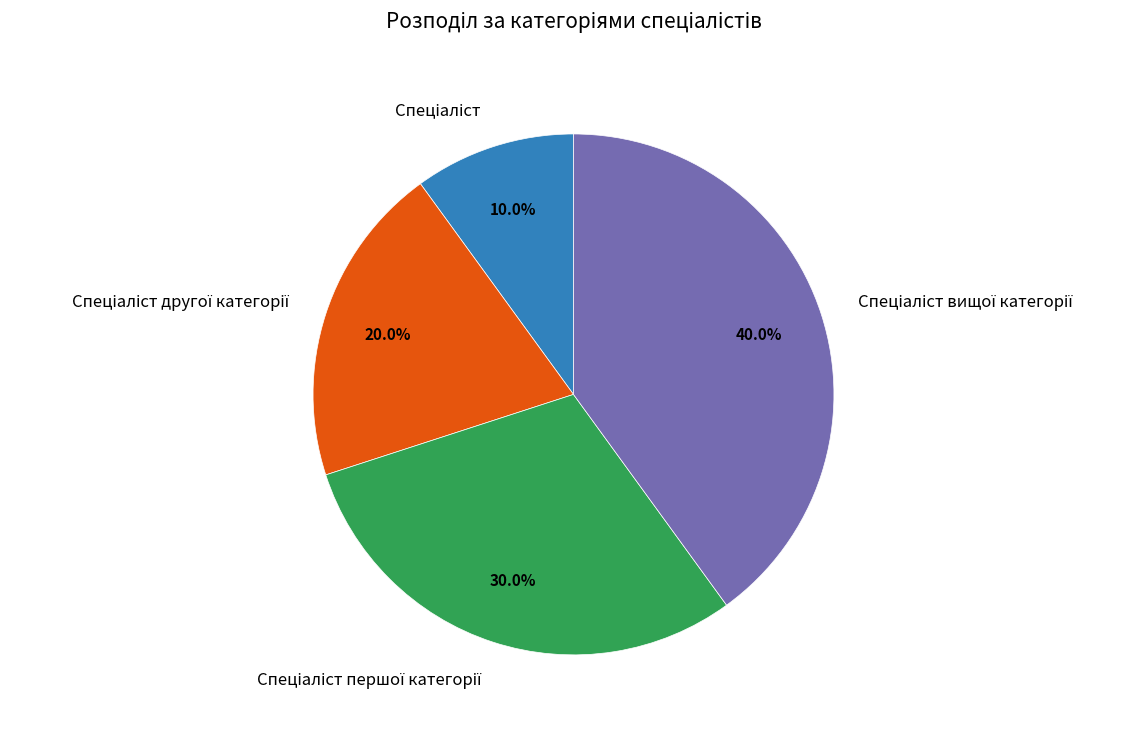

Does any single category account for the majority?

No